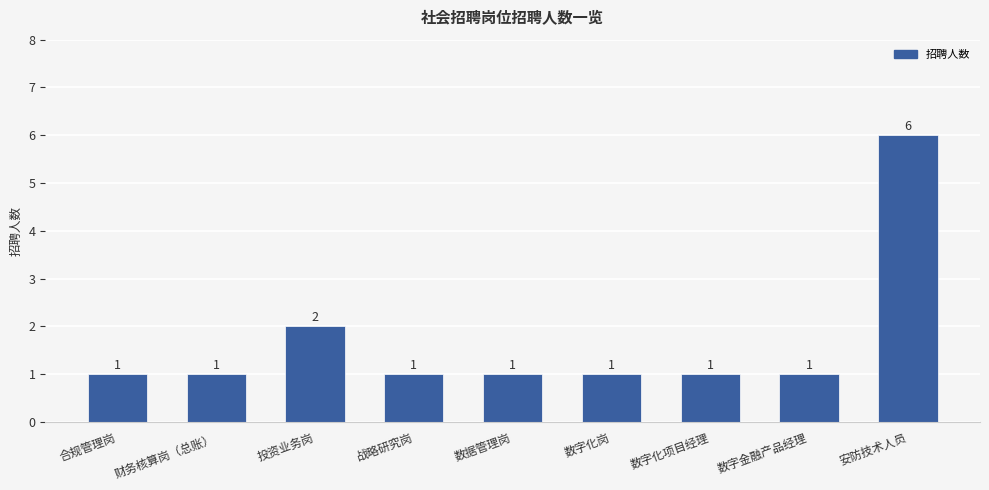

Does the chart contain stacked bars?

No